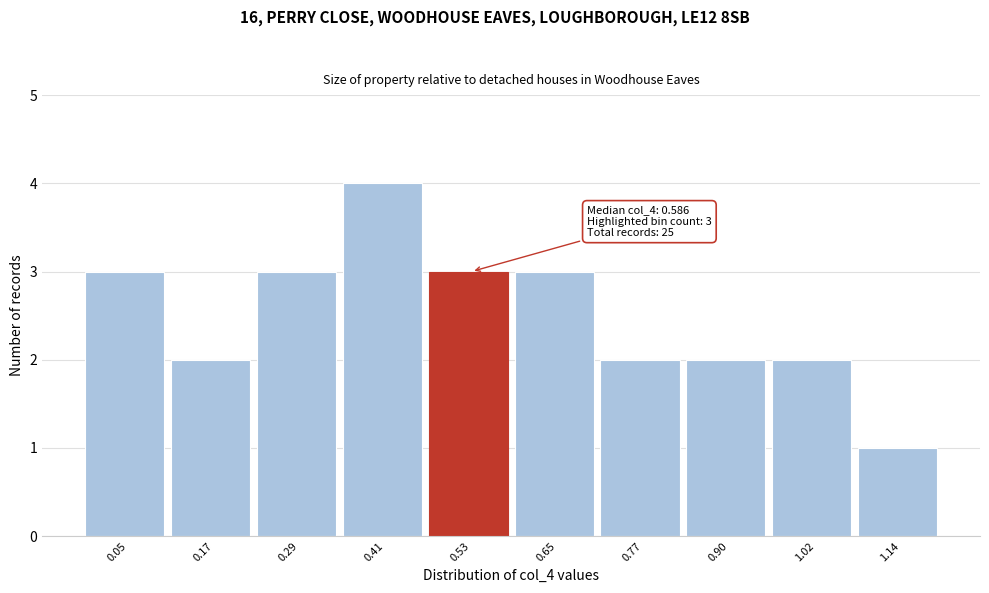

Reading left to right, extract all data points from this chart.

3	2	3	4	3	3	2	2	2	1